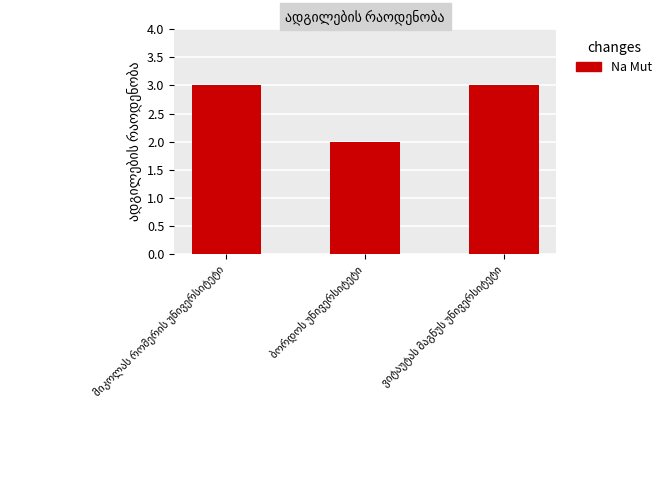

What is the sum of all values?

8